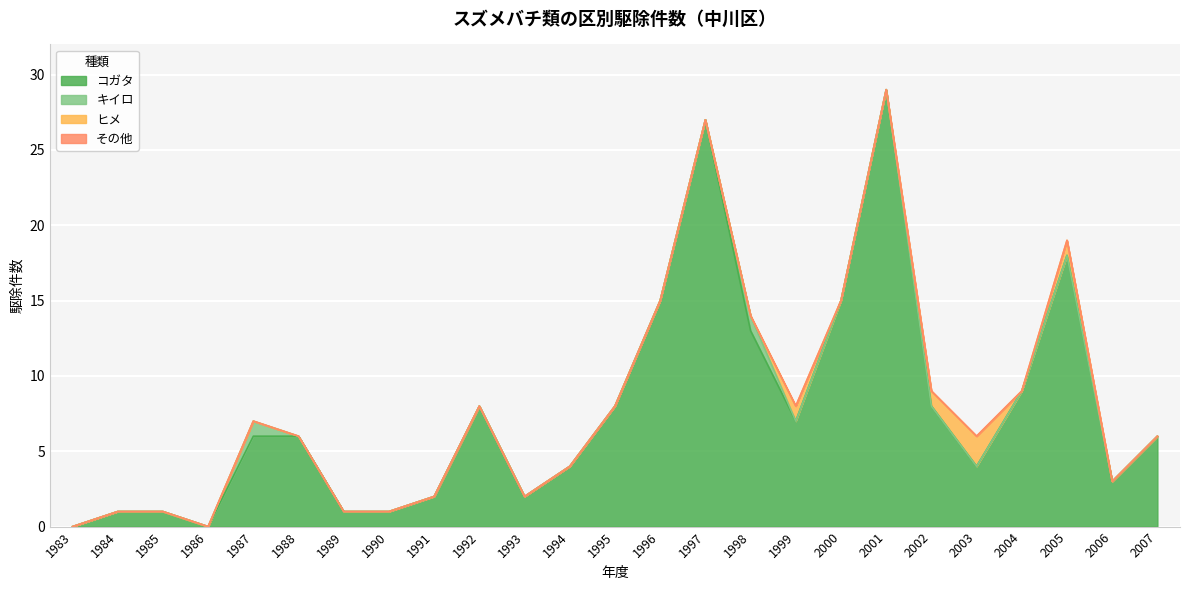

What is the difference between the maximum and minimum values in the コガタ series?

29